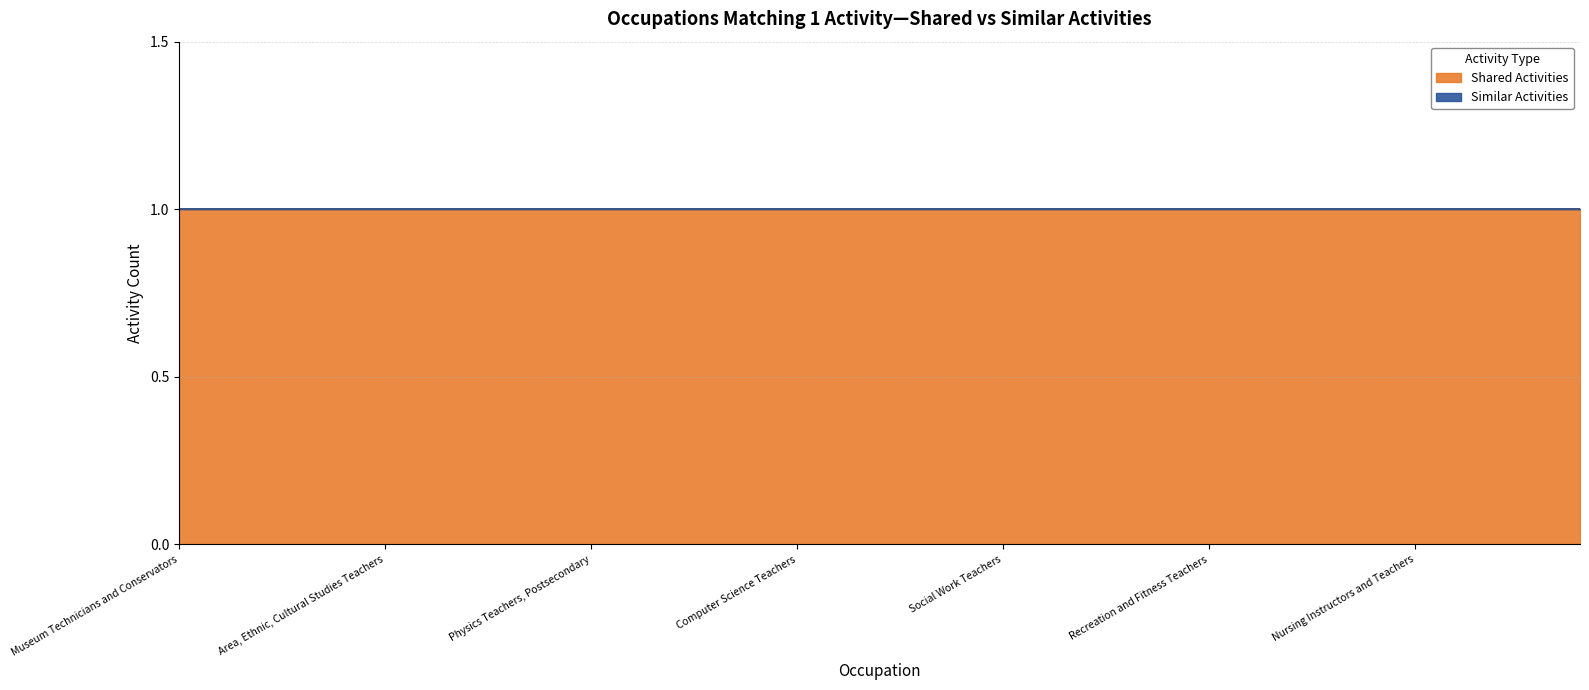

What are all the series names shown in the legend?

Shared Activities, Similar Activities